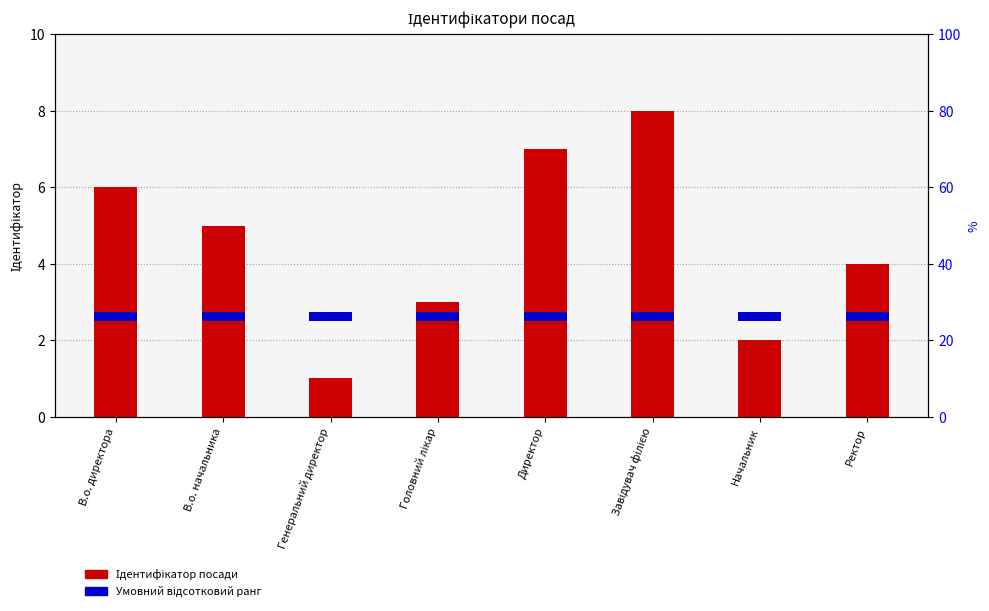

Which series has the largest total across all categories?

Ідентифікатор